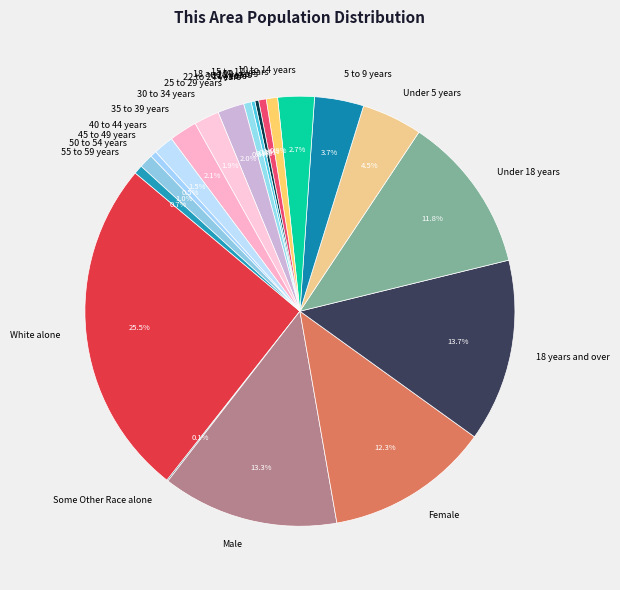

Is 15 to 17 years the majority of the pie?

No